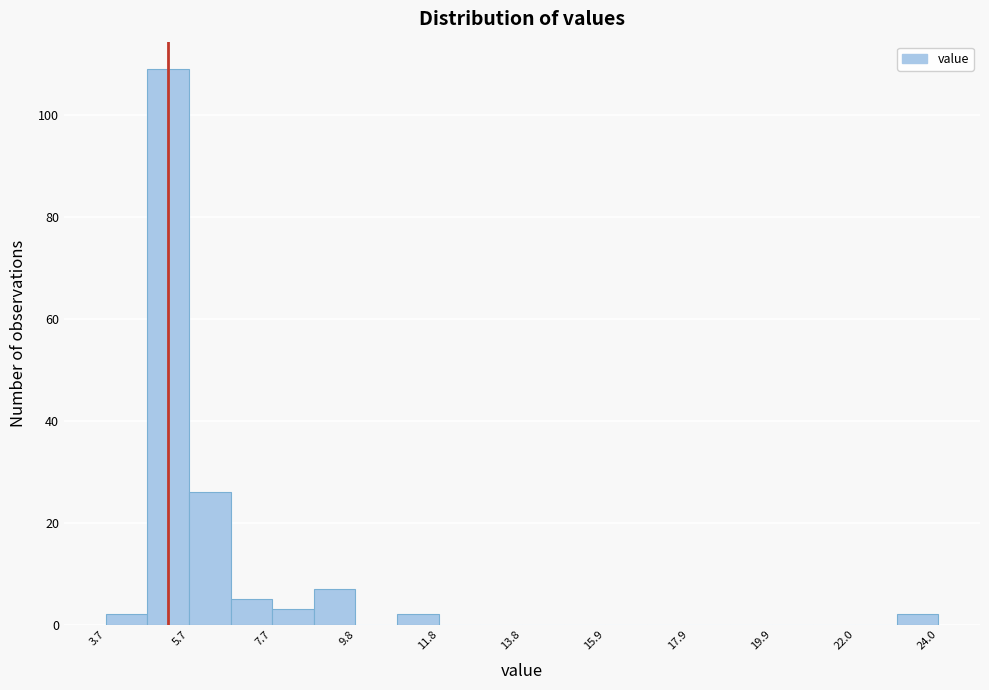

Around what value on the x-axis is the tallest bar? Give the approximate position of its centre, as read against the axis.

5.0